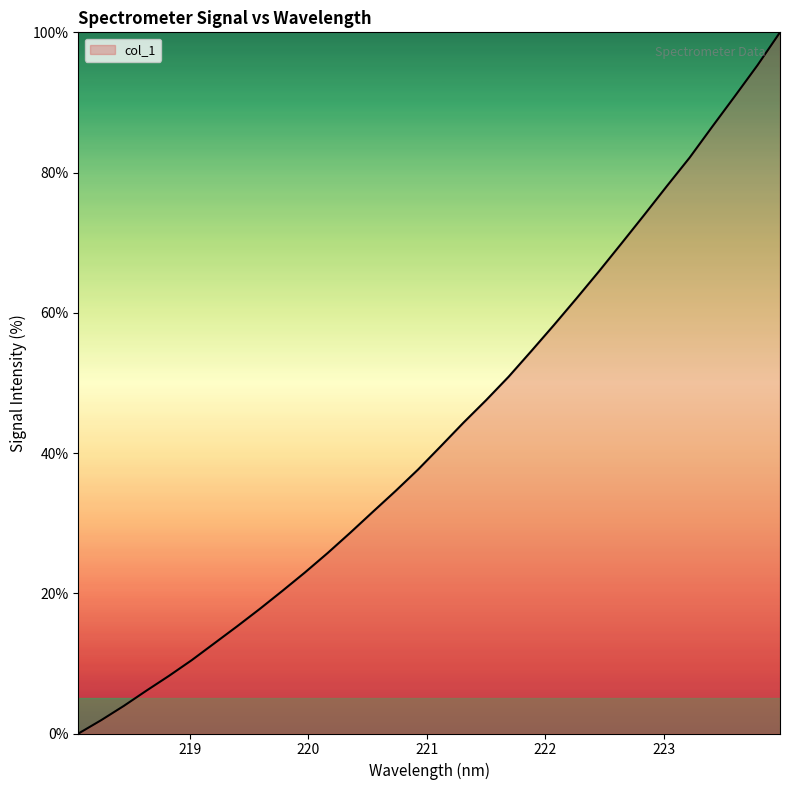

Does the chart display data point markers on the line(s)?

No